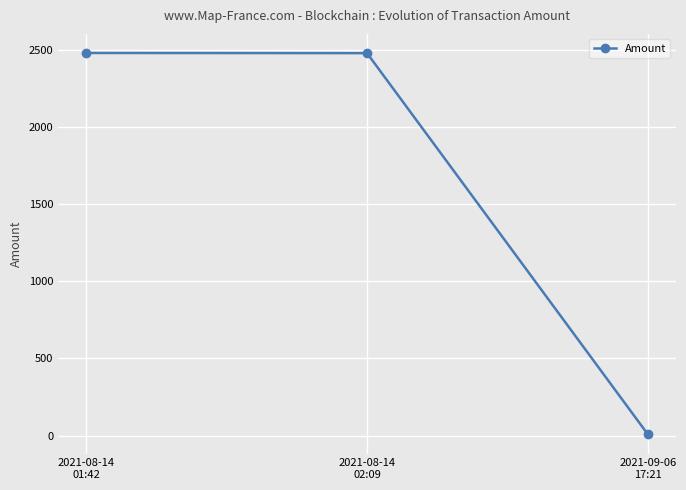

What is the value of the 2nd point from the left?

2476.9